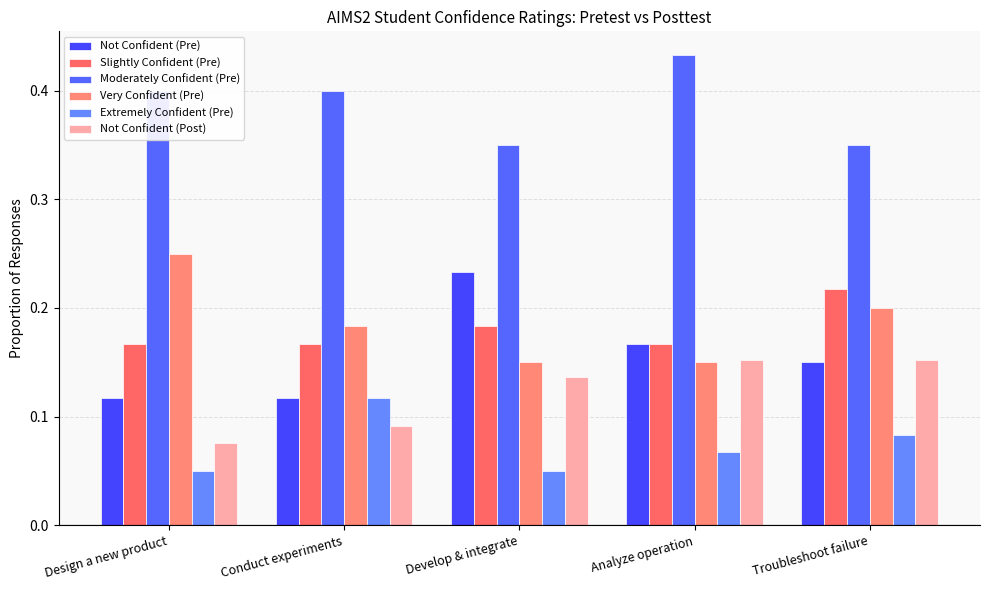

What is the difference between the maximum and minimum values in the Not Confident (Pre) series?

0.1